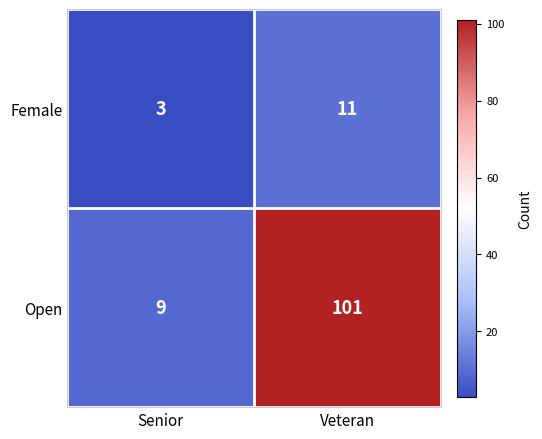

The value of Female at Veteran is 11. True or false?

True